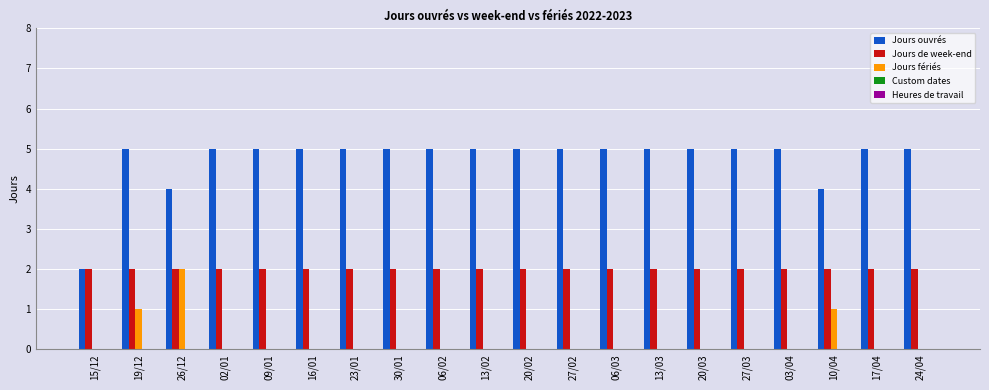

Is the value of Jours ouvrés at 03/04 greater than the value of Jours fériés at 24/04?

Yes